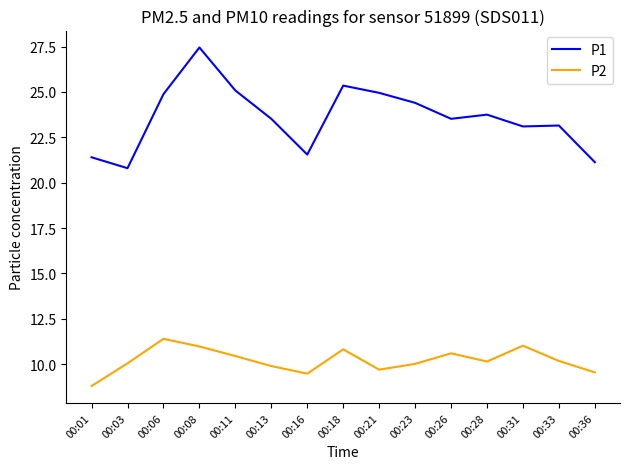

Which category has the highest value in the P1 series?

00:08